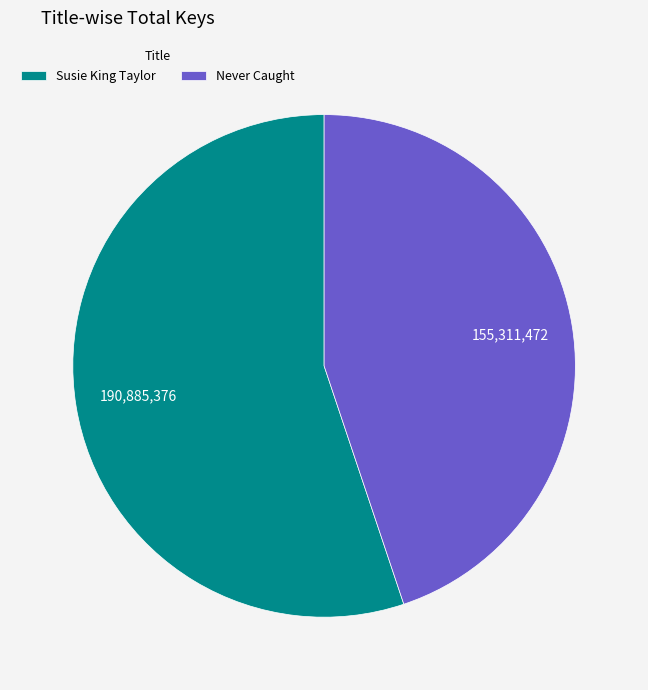

Between Susie King Taylor and Never Caught, which is larger?

Susie King Taylor